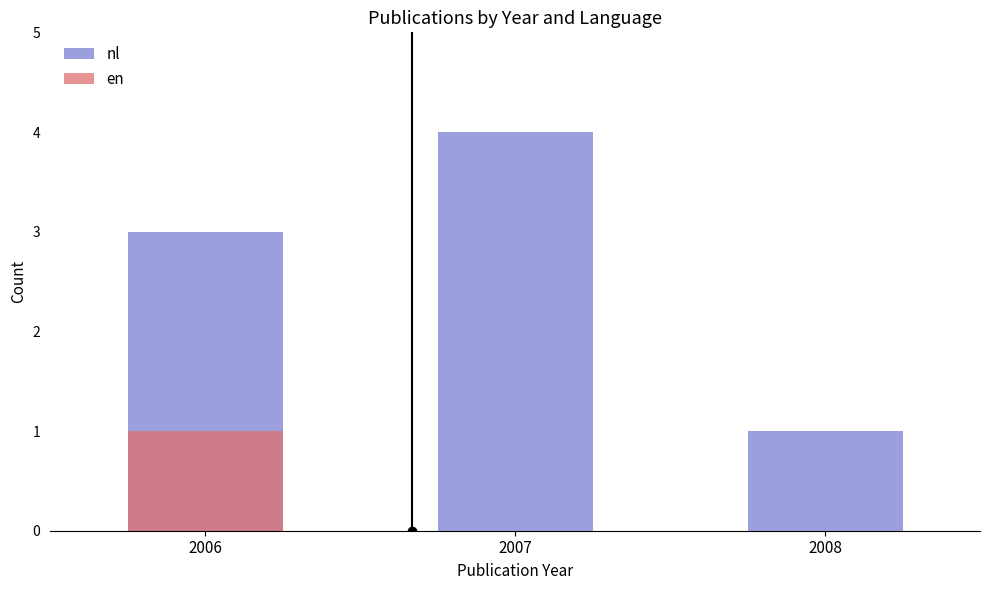

Between 2006 and 2008, which is larger?

2006